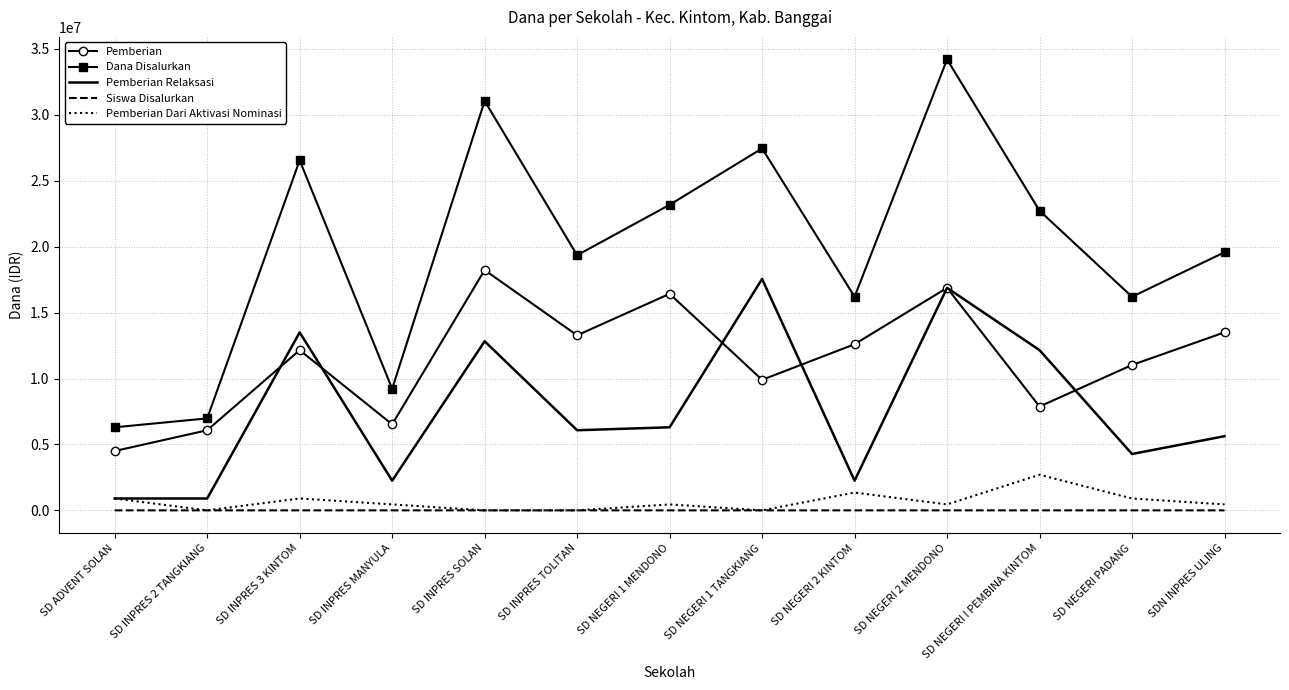

What is the difference between the maximum and minimum values in the Pemberian Dari Aktivasi Nominasi series?

2700000